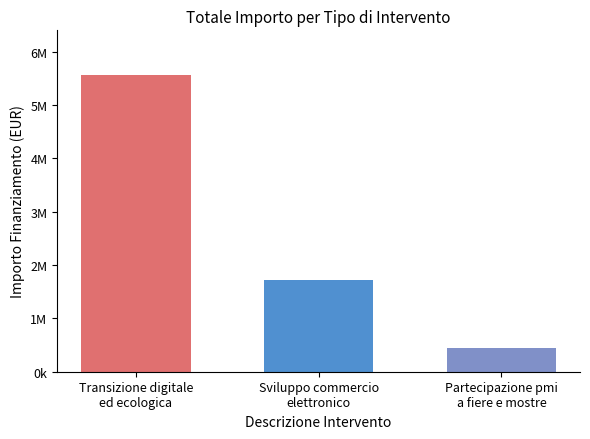

What is the difference between the maximum and minimum values?

5114800